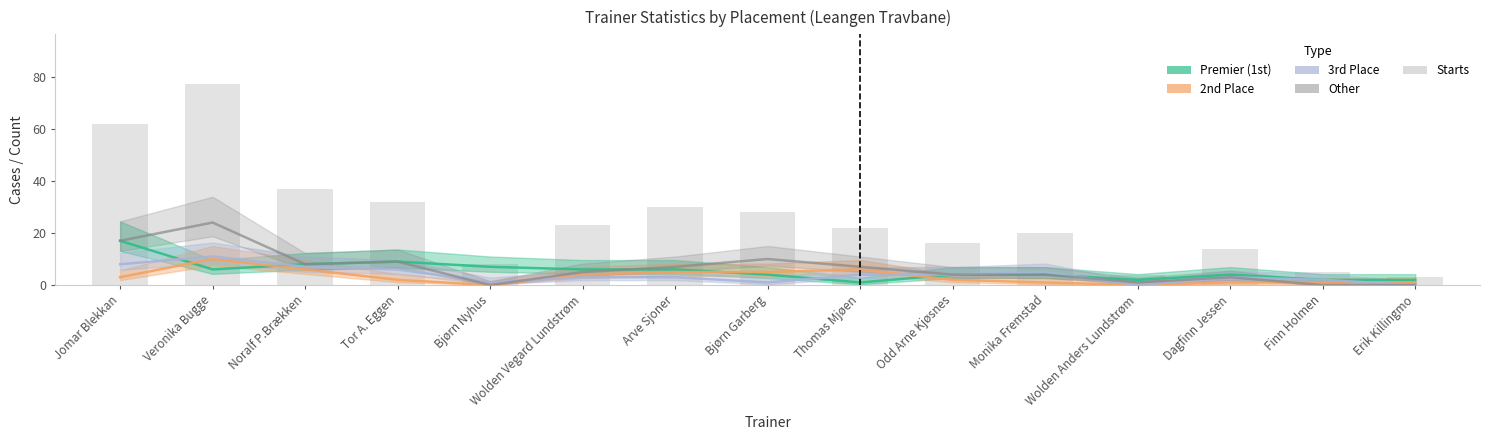

Which label corresponds to the smallest value in the chart?

Bjørn Nyhus